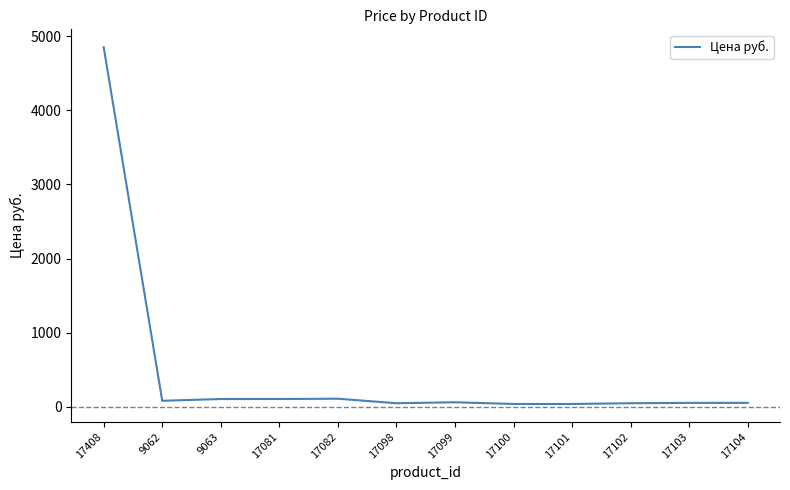

Is it true that the value at 17103 is 52?

True